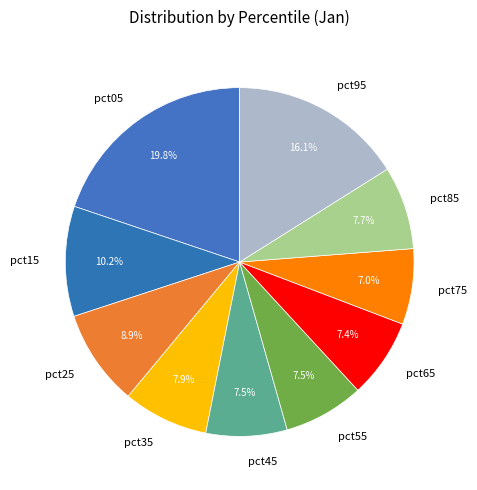

Which slice is the largest?

pct05